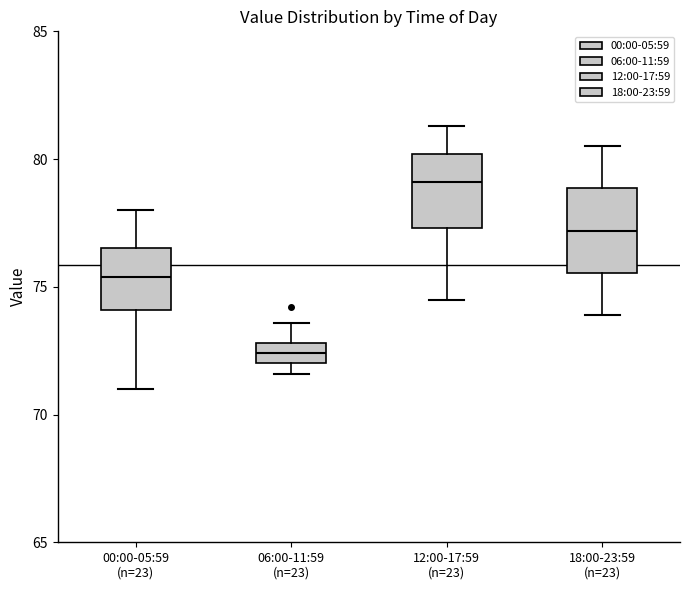

Reading left to right, read every box against the y-axis: the position of its median line, the range the box covers, and the ends of its whiskers. The values are not printed on the chart, so give them approximately, as read against the axis.

00:00-05:59 (n=23): median 75.5, box 74.0 to 76.5, whiskers 71.0 to 78.0
06:00-11:59 (n=23): median 72.5, box 72.0 to 73.0, whiskers 71.5 to 73.5
12:00-17:59 (n=23): median 79.0, box 77.5 to 80.0, whiskers 74.5 to 81.5
18:00-23:59 (n=23): median 77.0, box 75.5 to 79.0, whiskers 74.0 to 80.5